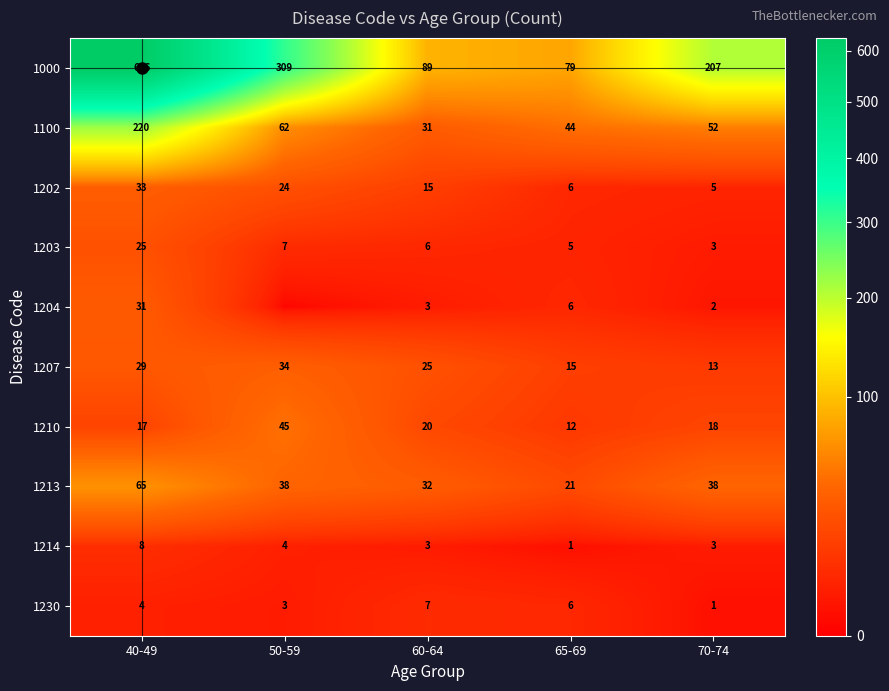

Is the value of 1100 at 65-69 greater than the value of 1202 at 50-59?

Yes